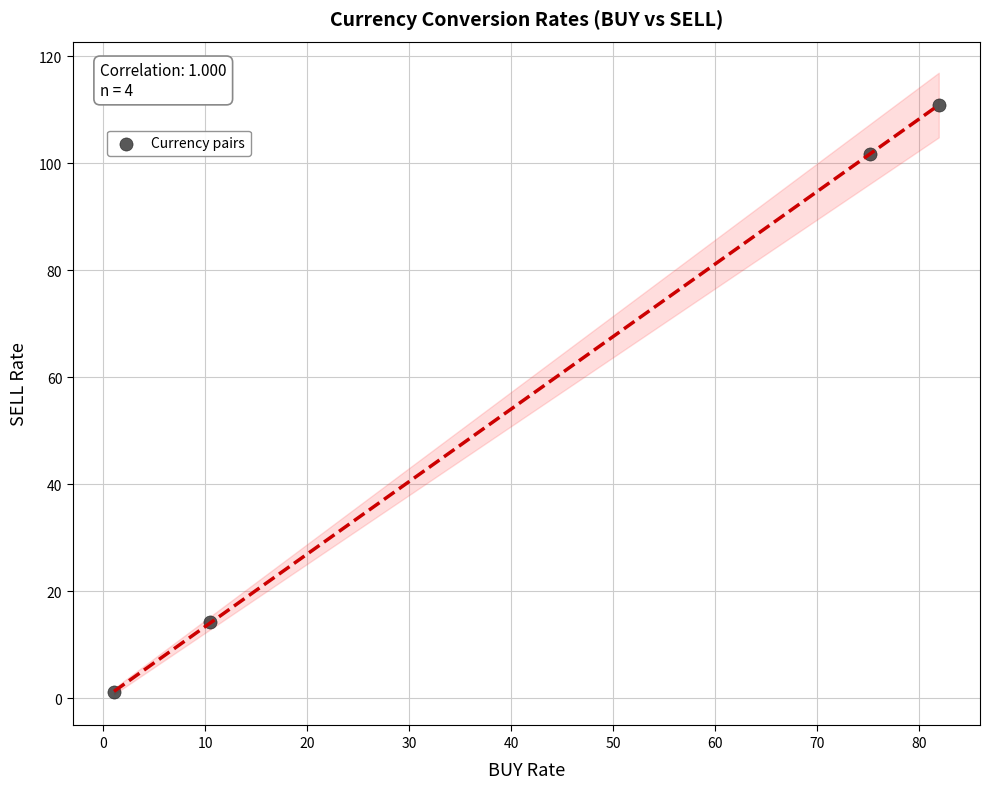

What Y value in the scatter plot is closest to 55?

14.2